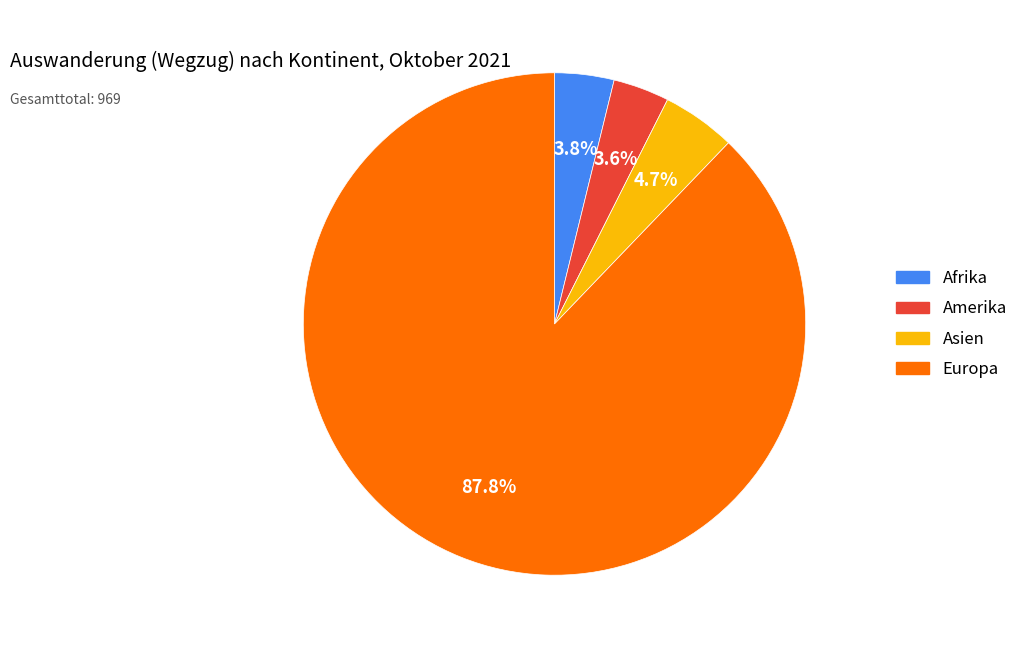

Which category has the biggest portion of the pie?

Europa